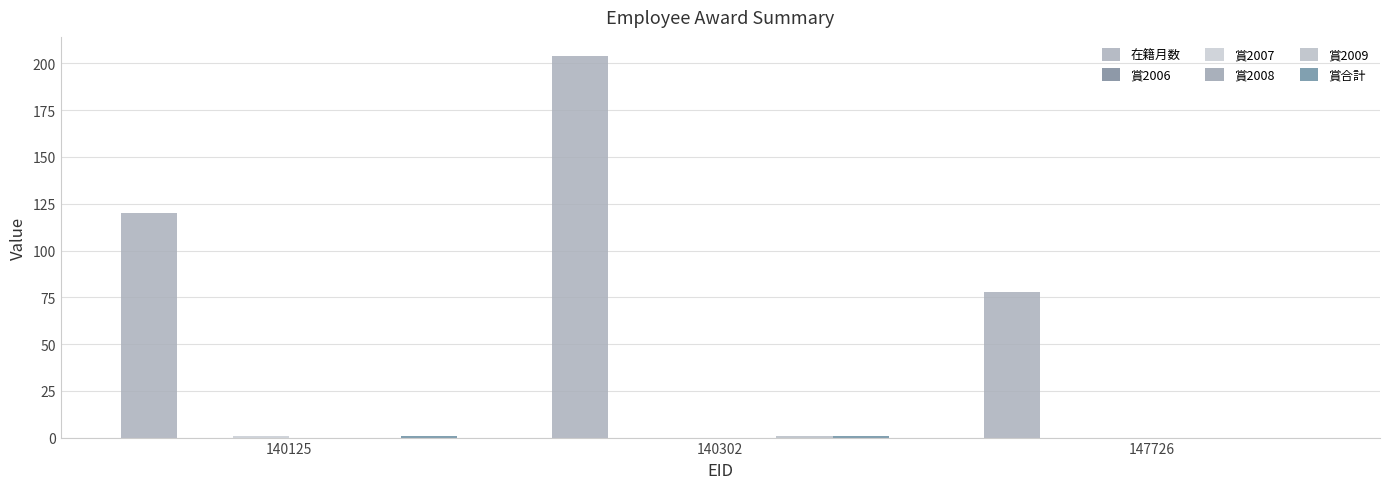

What is the spread (max minus min) of values at 140125?

120